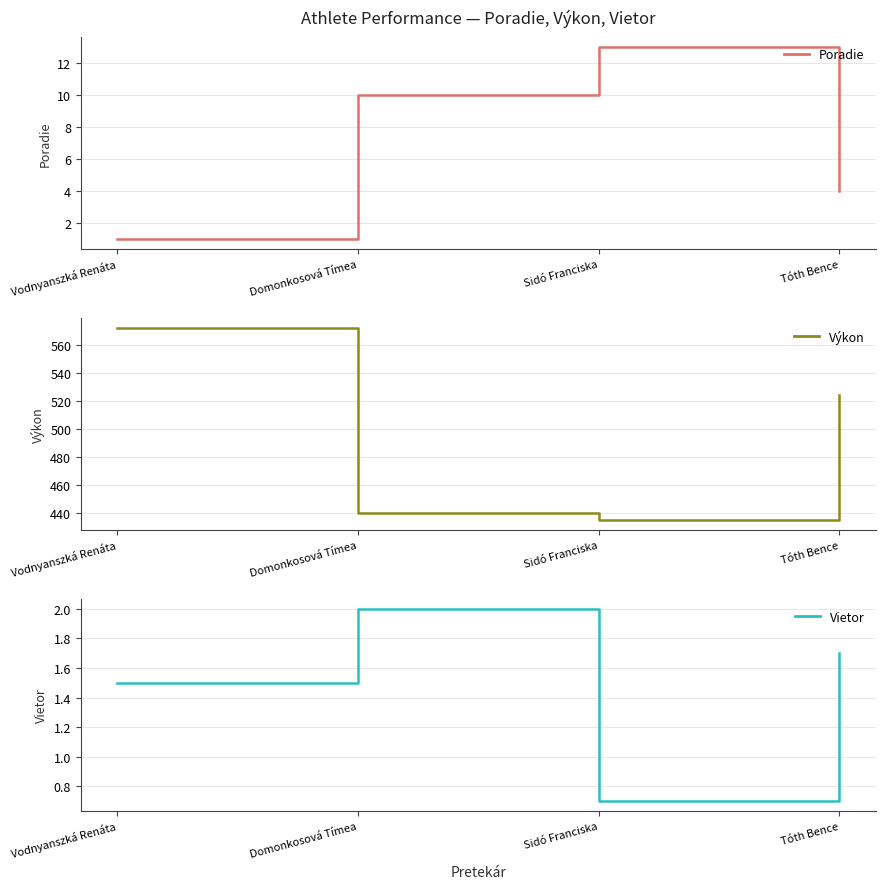

The value of Poradie at Vodnyanszká Renáta is 1.0. True or false?

True